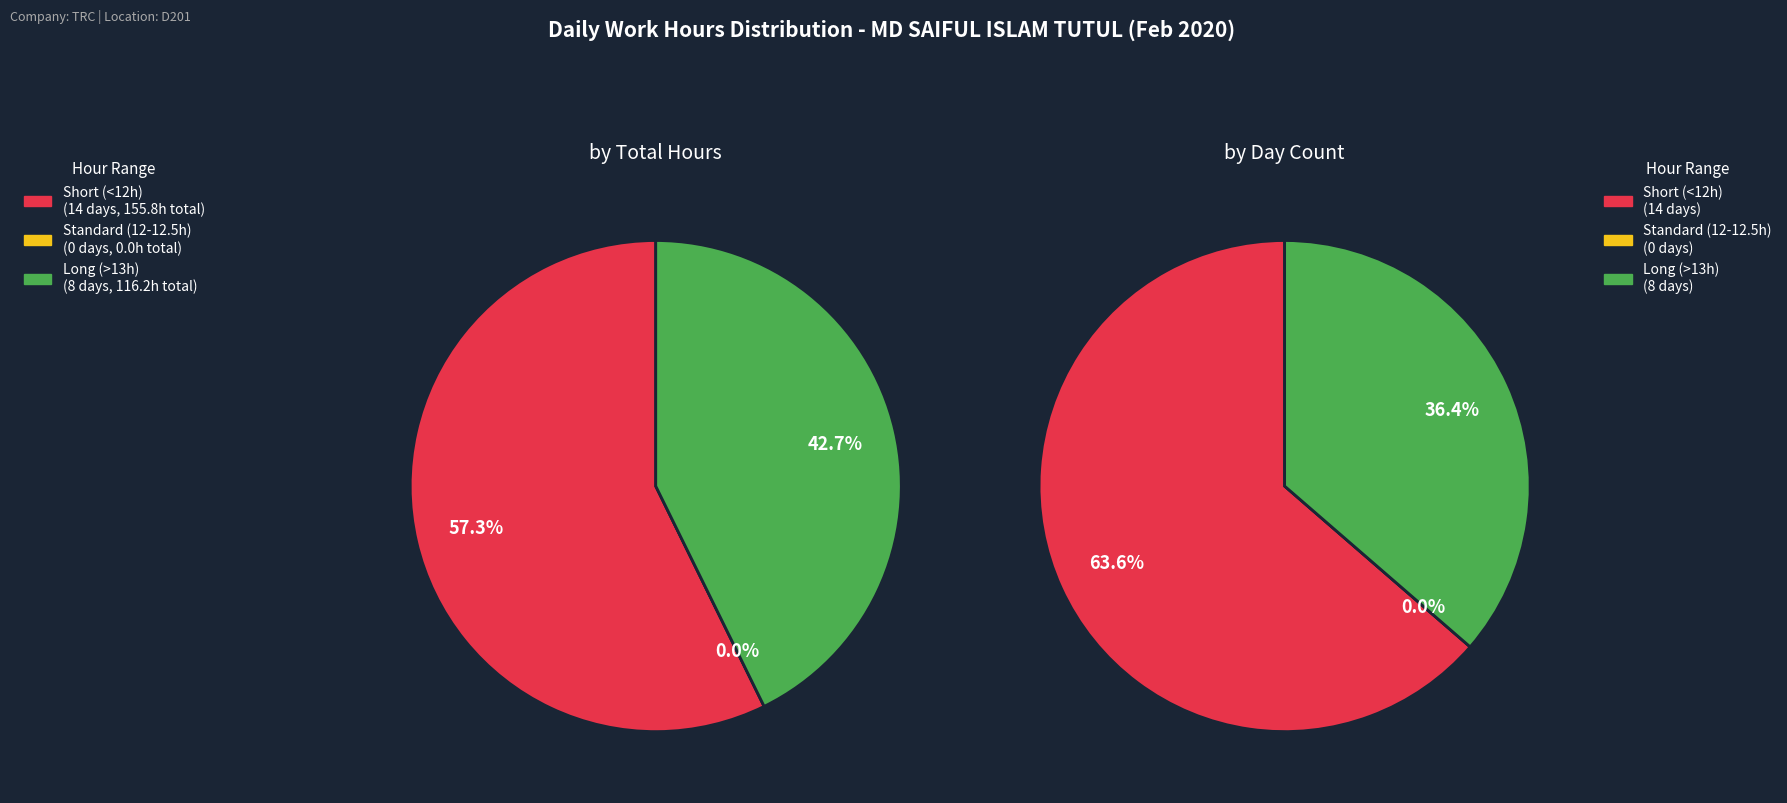

The Day 5 slice represents 18% of the pie. True or false?

False